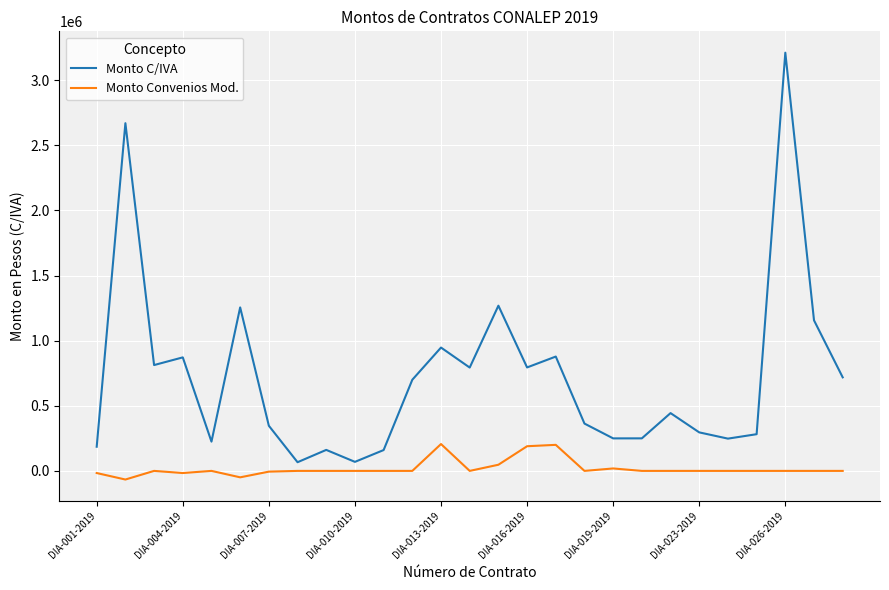

In Monto C/IVA, how many points are lower than both neighbors (excluding endpoints)?

8